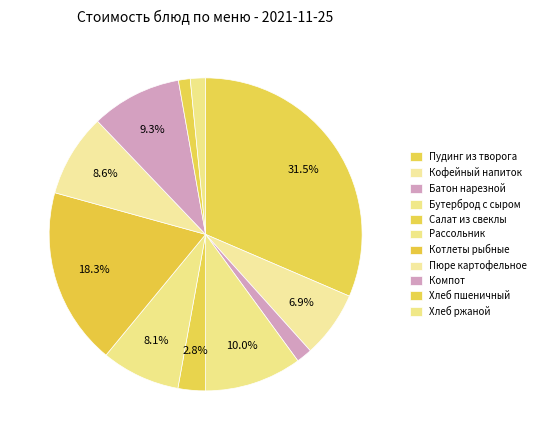

What is the smallest slice in the pie chart?

Хлеб пшеничный